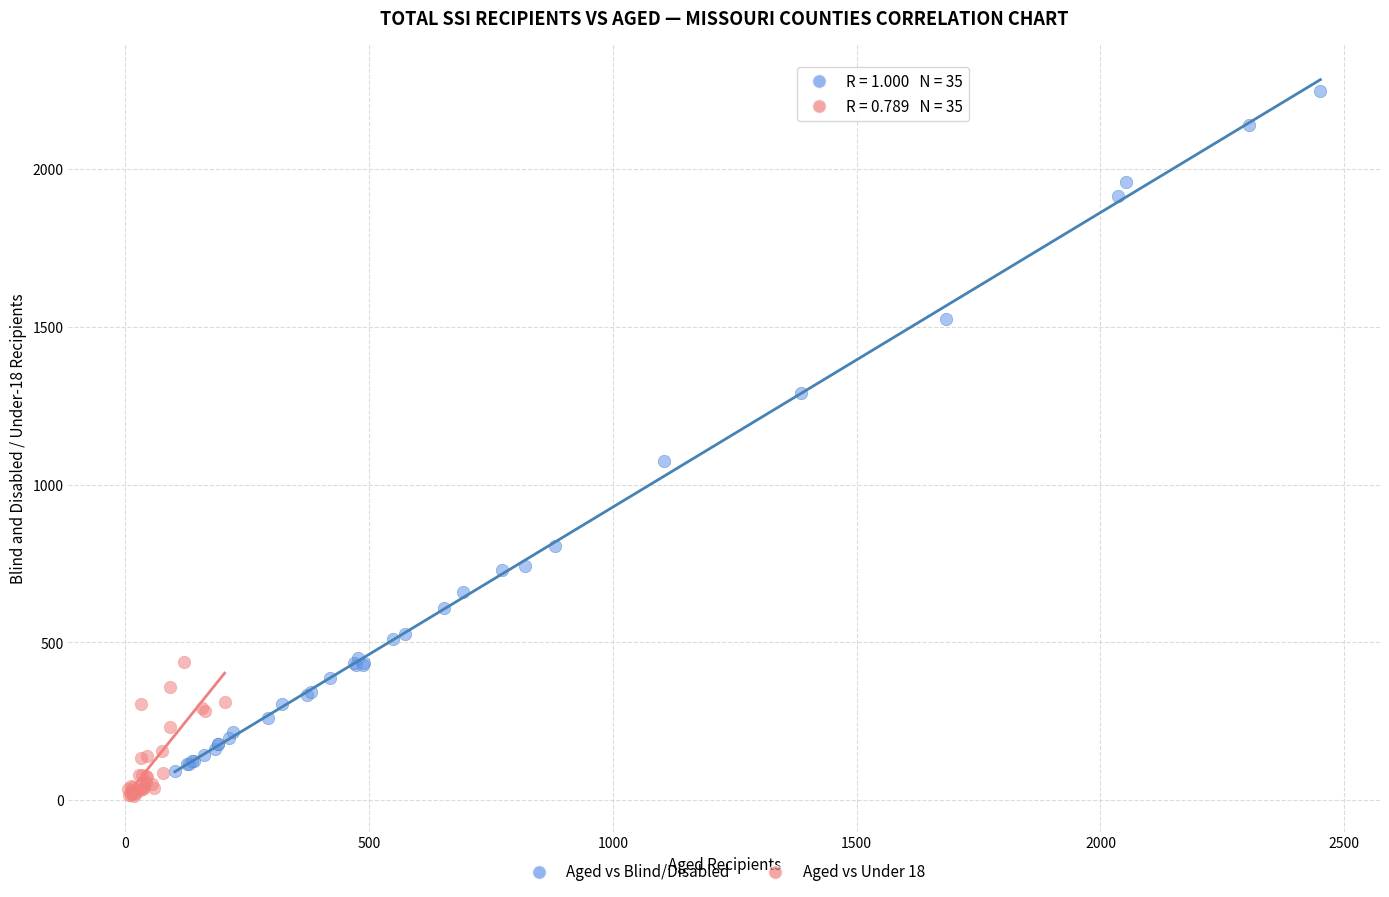

Which series has the widest spread of Y values?

Aged vs Blind/Disabled